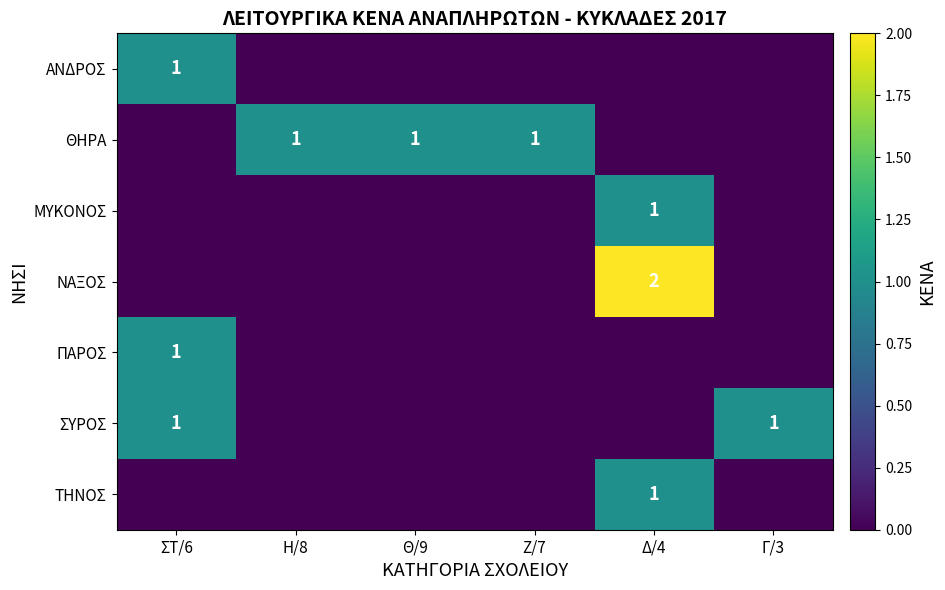

At which category is the sum across all series the highest?

Δ/4